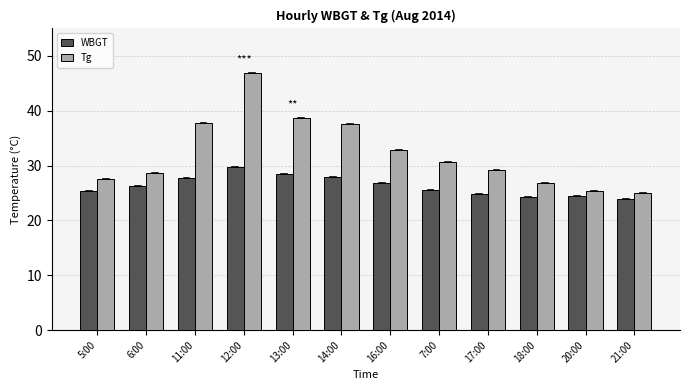

Which series has the largest range (max minus min)?

Tg